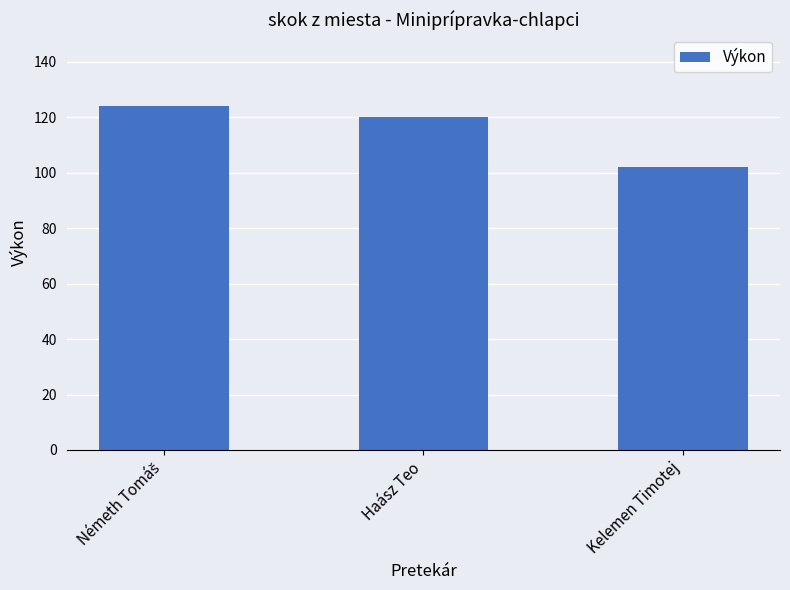

Approximately how many times larger is the value at Haász Teo compared to Kelemen Timotej?

1.2